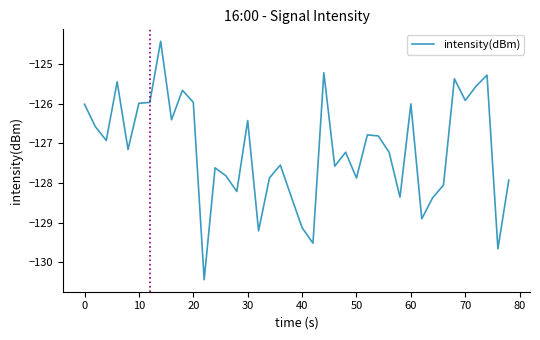

What is the difference between the maximum and minimum values?

6.0